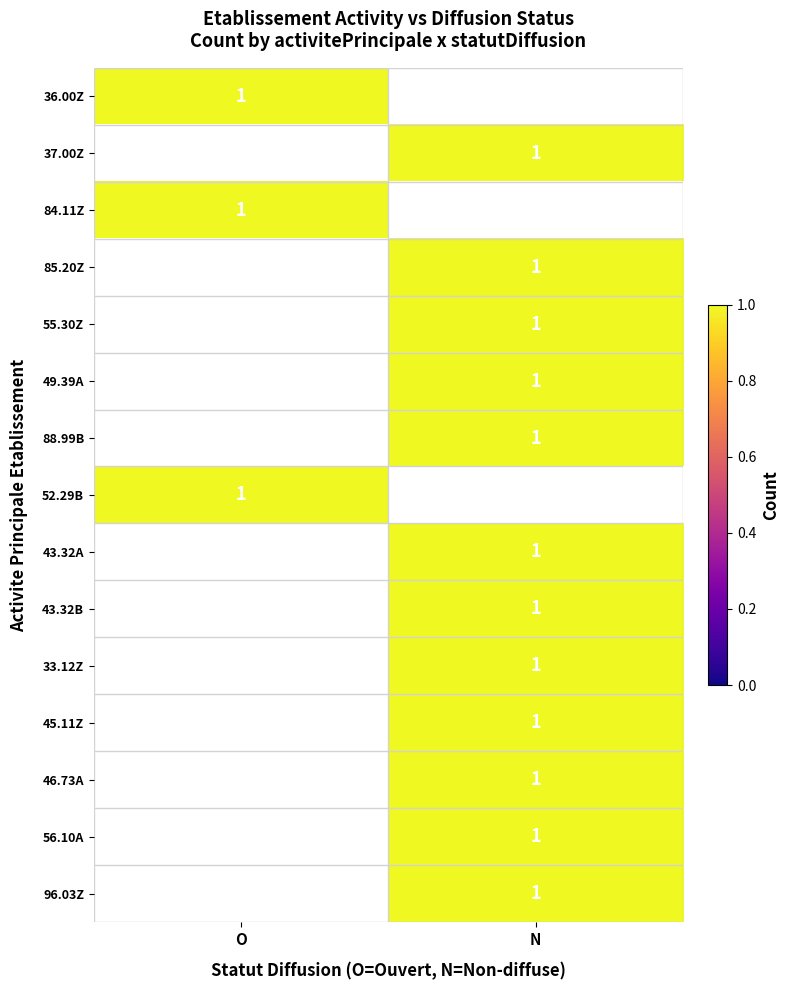

The value of 84.11Z at N is -1. True or false?

False